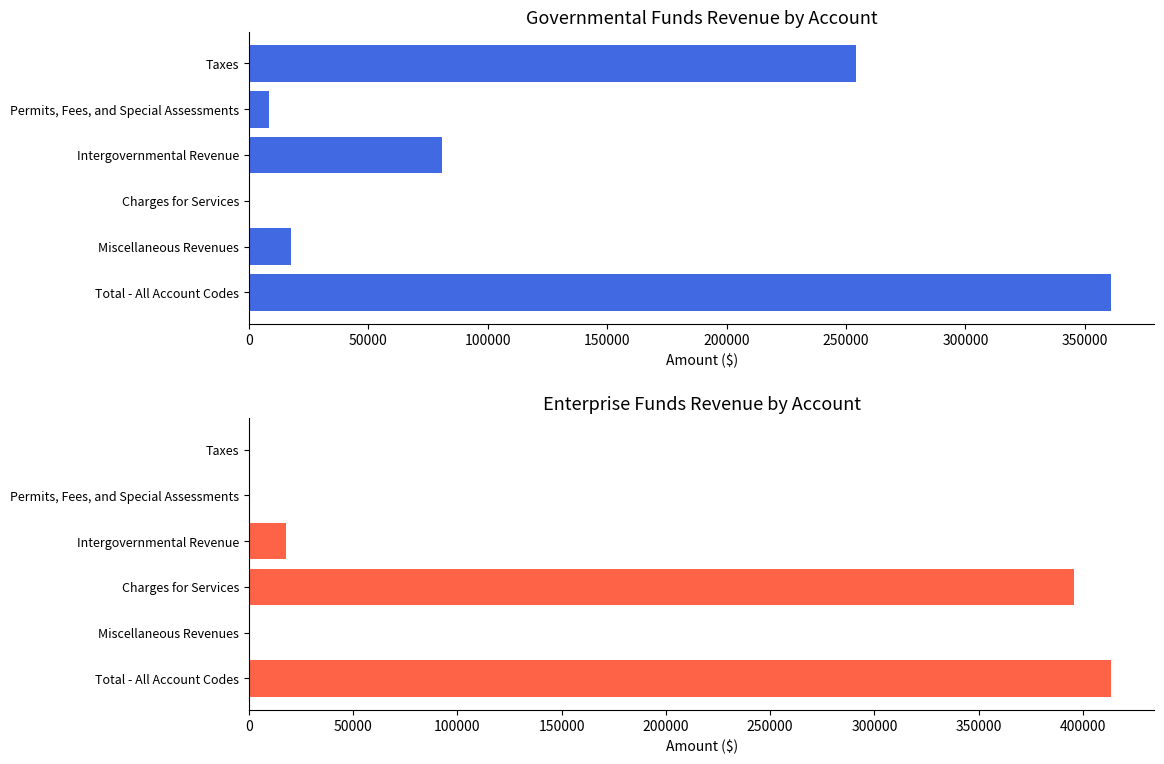

Is it true that Enterprise equals 188486 at 250000?

False